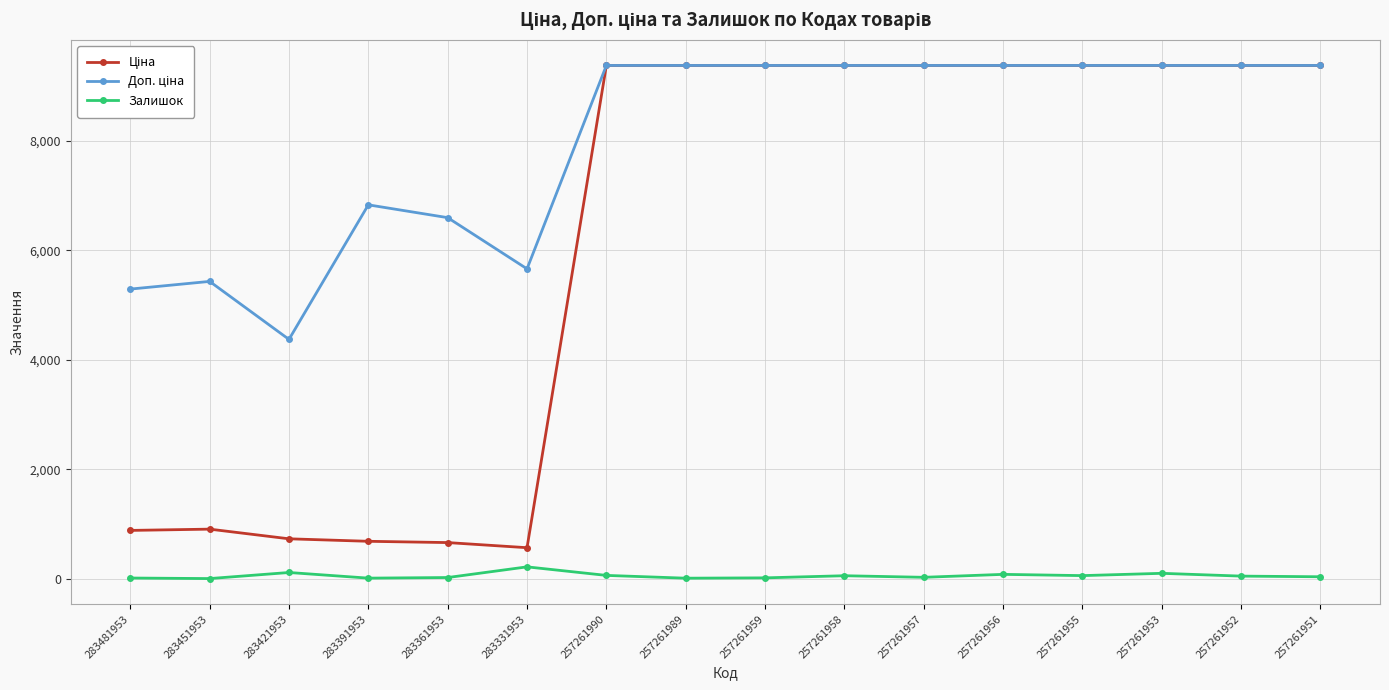

At how many categories does at least one series exceed 7285?

10